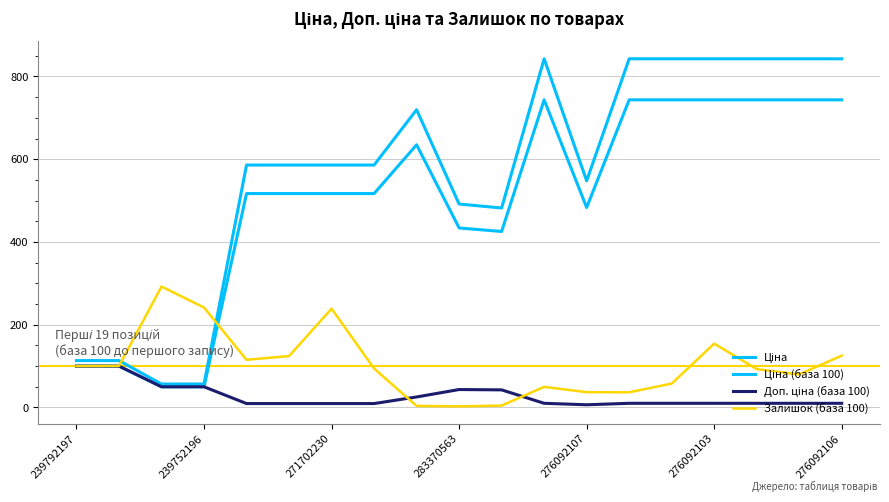

Does the chart have visible grid lines?

Yes